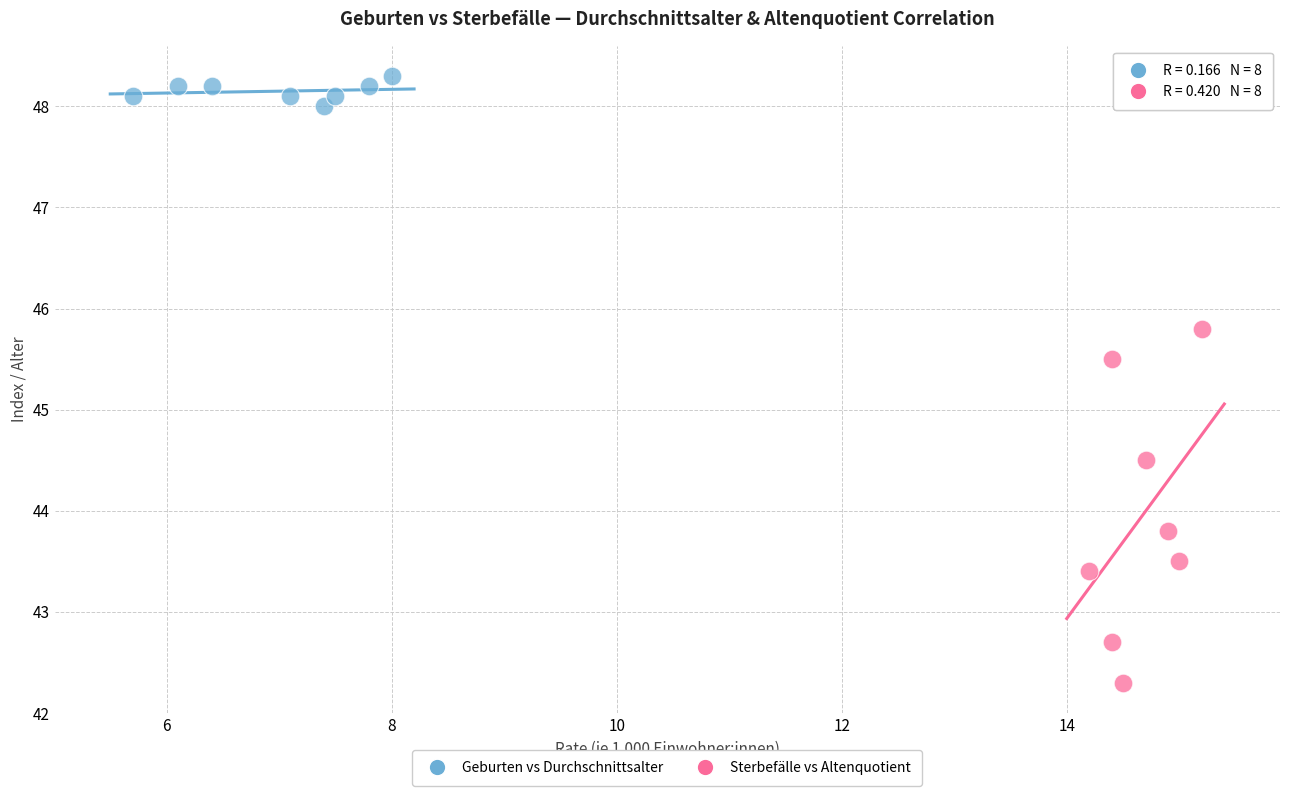

What are all the series names shown in the legend?

Geburten vs Durchschnittsalter, Sterbefälle vs Altenquotient